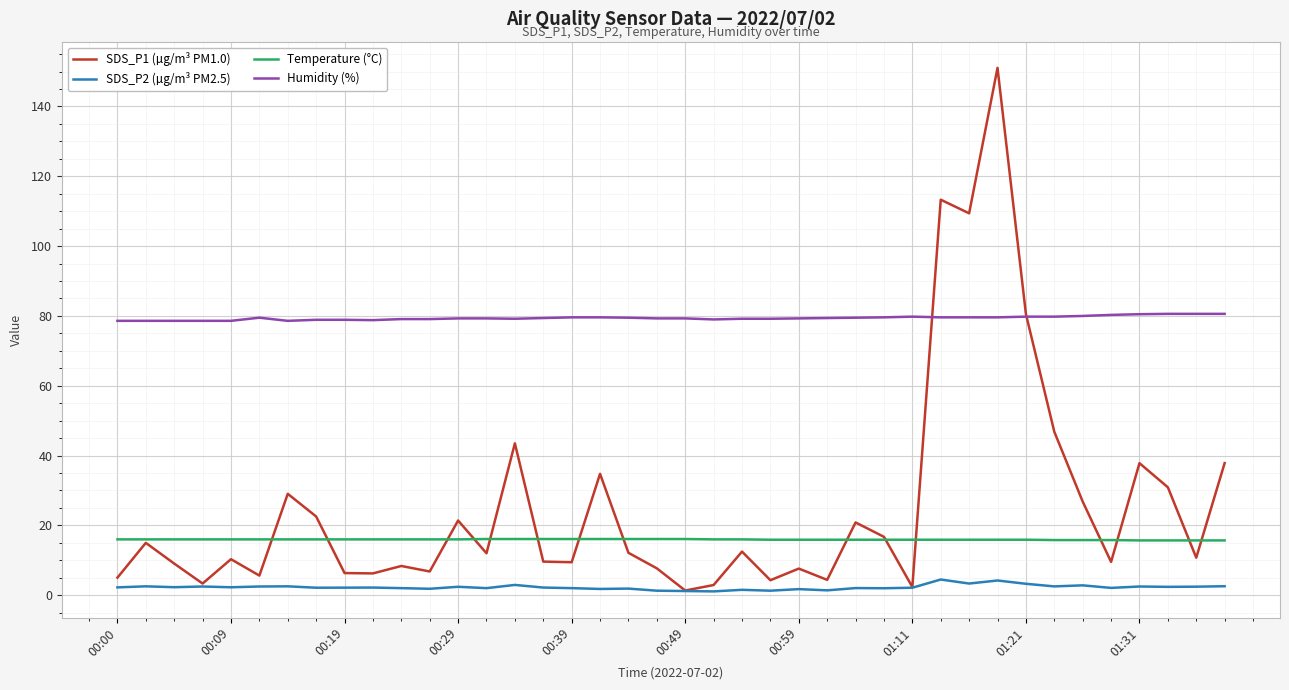

True or false: Humidity (%) and Temperature (°C) cross at least once.

False